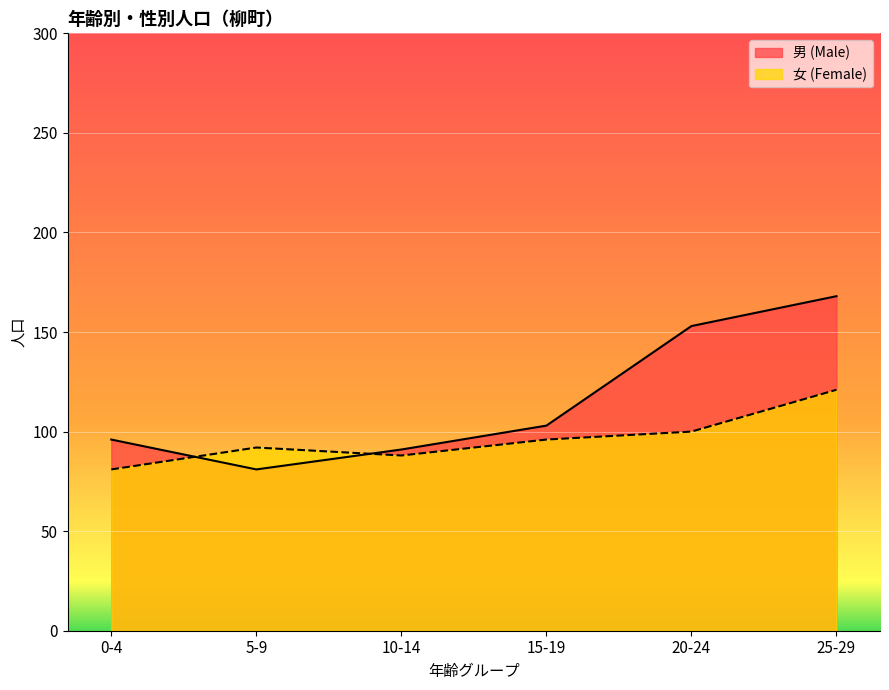

Reading right to left, transcribe all the data shown in this chart.

男 (Male): 168	153	103	91	81	96
女 (Female): 121	100	96	88	92	81